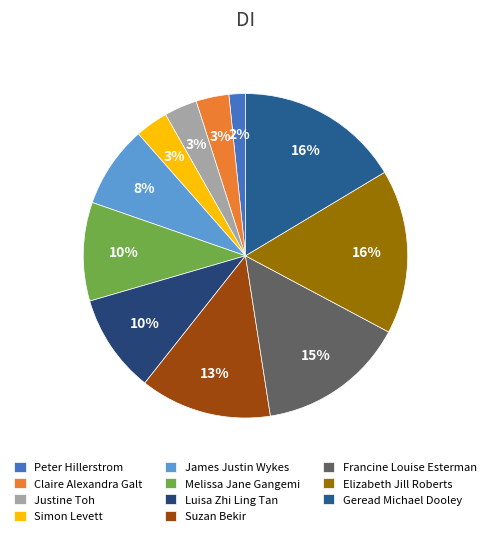

To the nearest percent, what is the difference between the Justine Toh and Melissa Jane Gangemi slice percentages?

7%